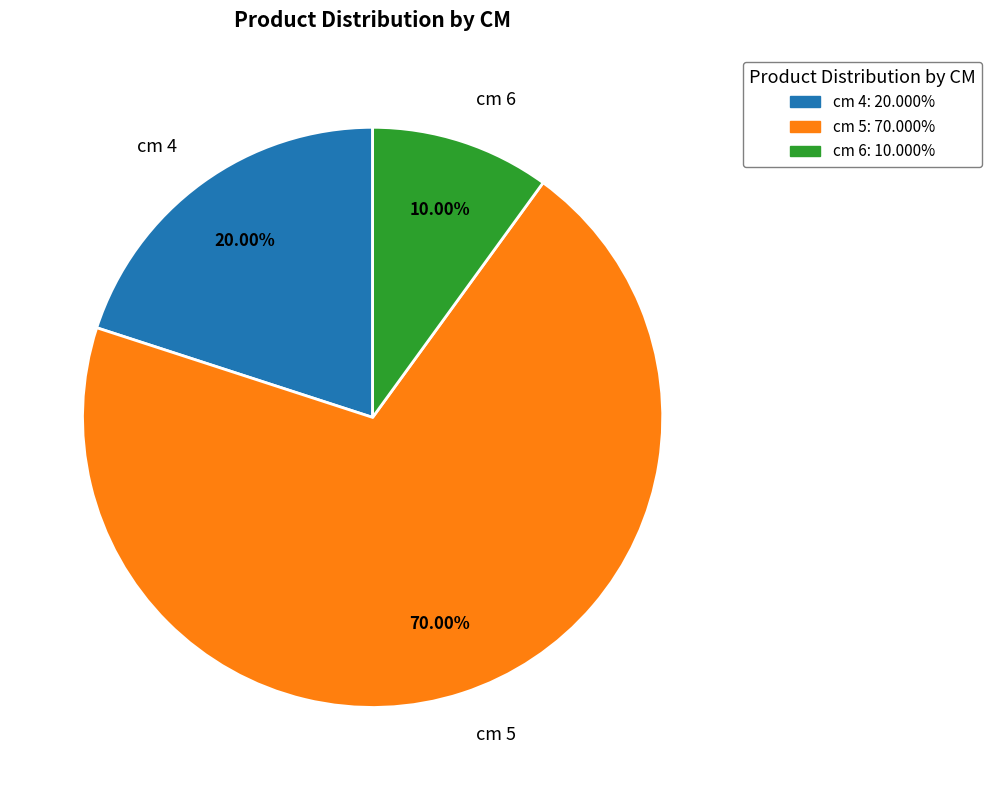

Does cm 4 account for over 50% of the chart?

No